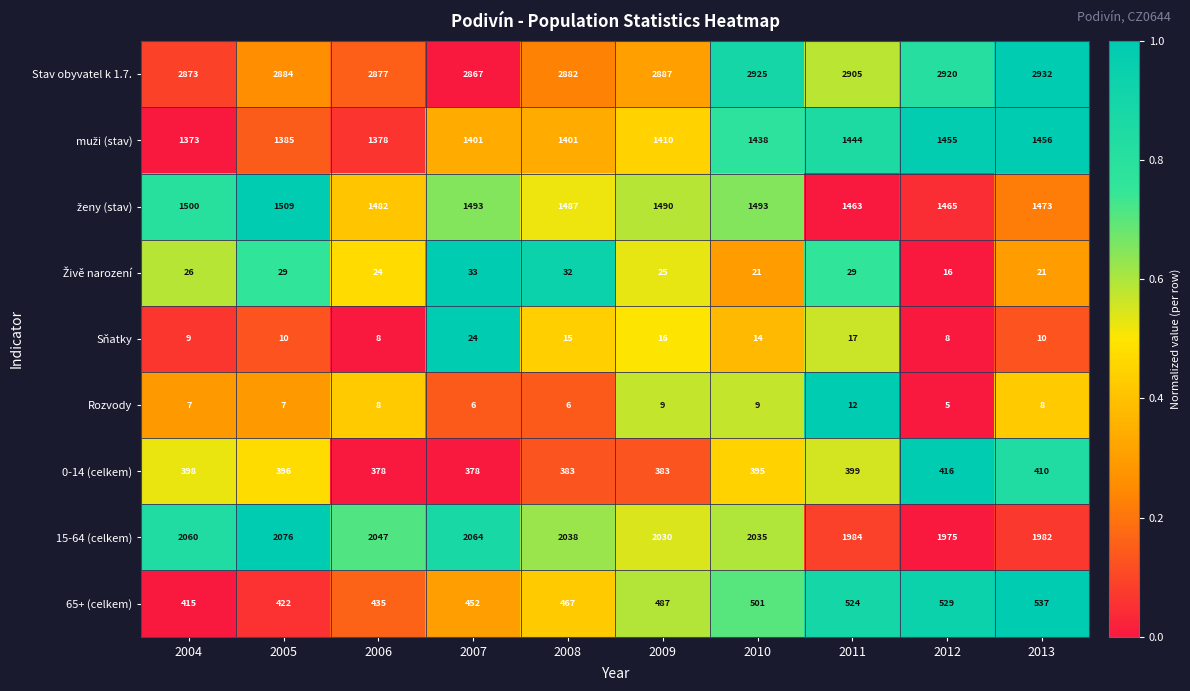

At which category is the sum across all series the highest?

2010